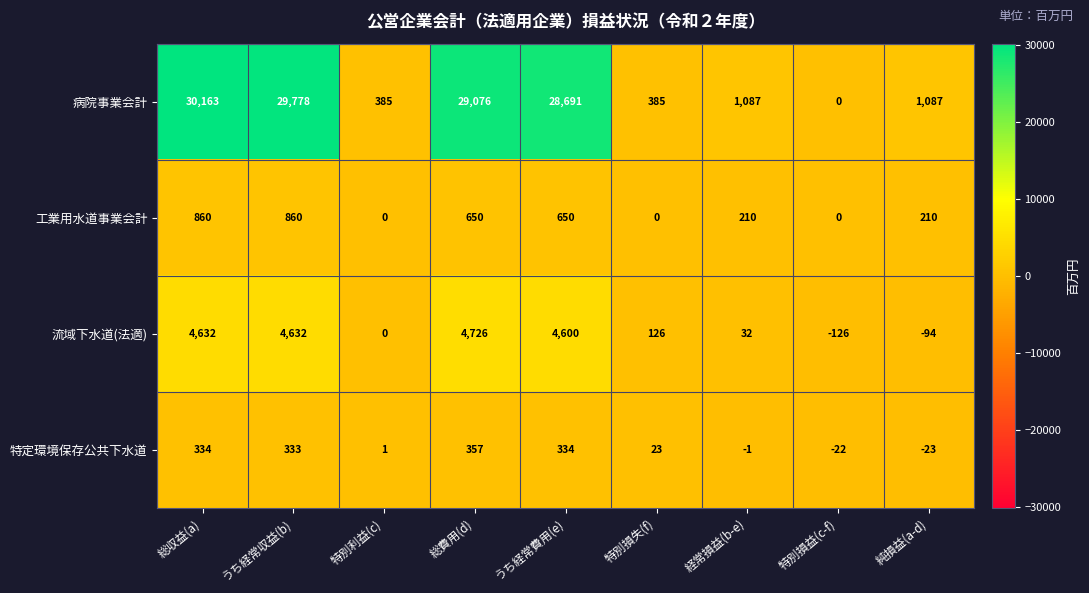

Which series has the widest spread of values?

病院事業会計